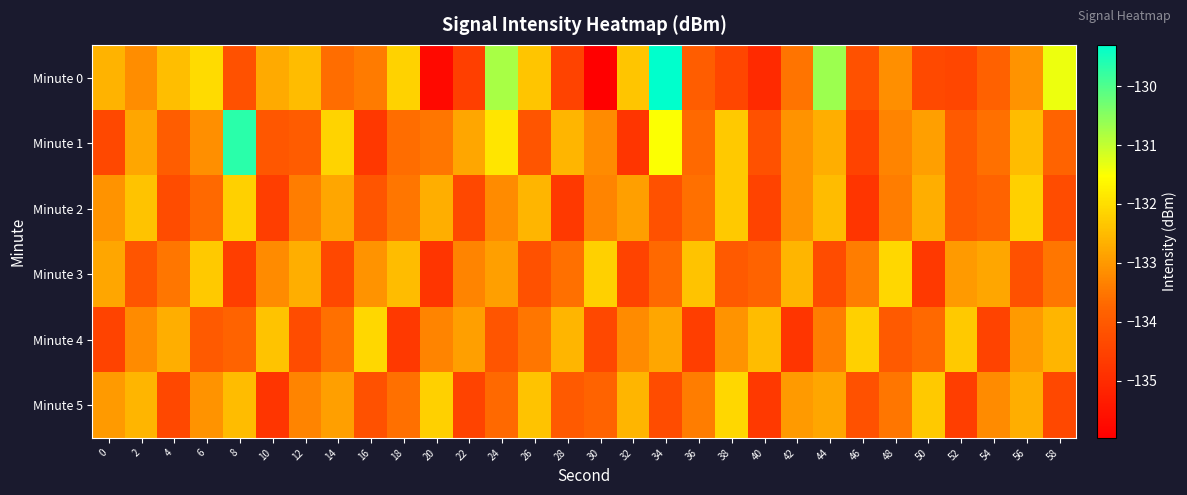

What is the spread (max minus min) of values at 48?

1.9